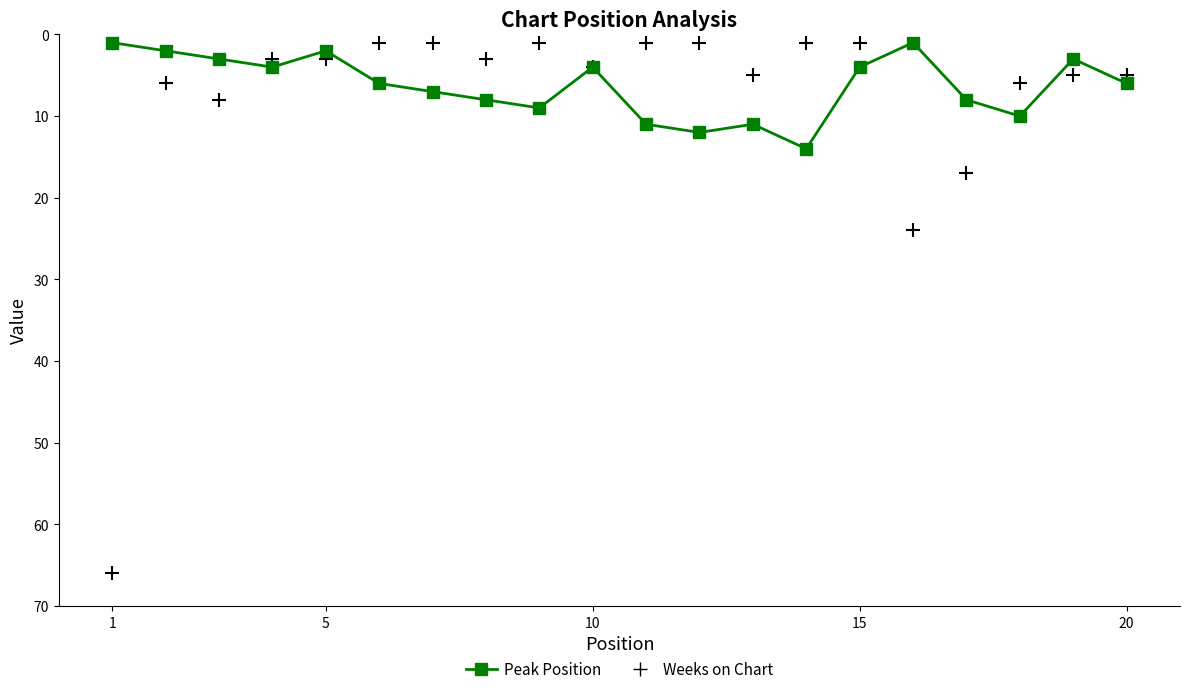

Which series has the largest total across all categories?

Weeks on Chart